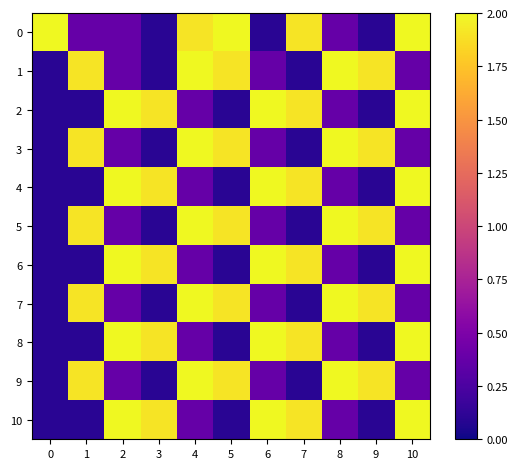

At which category does the chart reach its minimum across all series?

3